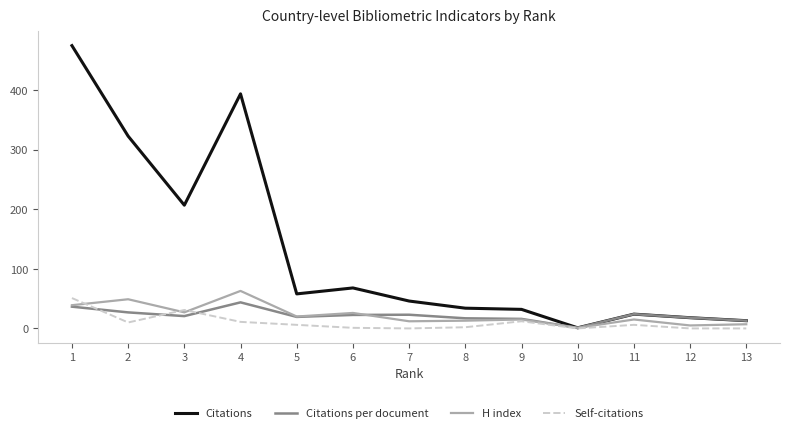

Read the Self-citations value at 11.

6.0